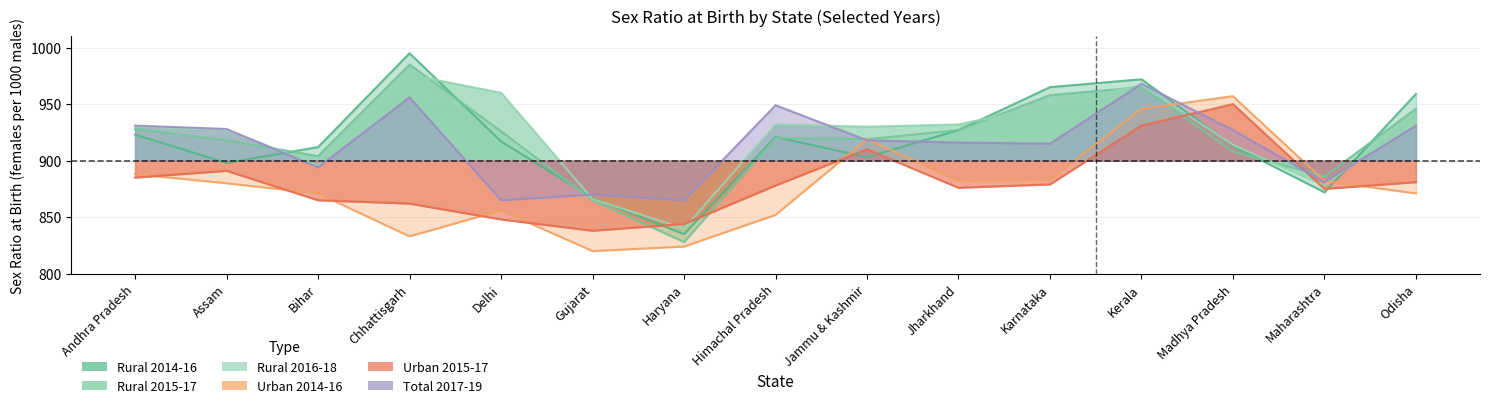

How many data points in Rural 2016-18 are less than 930?

6